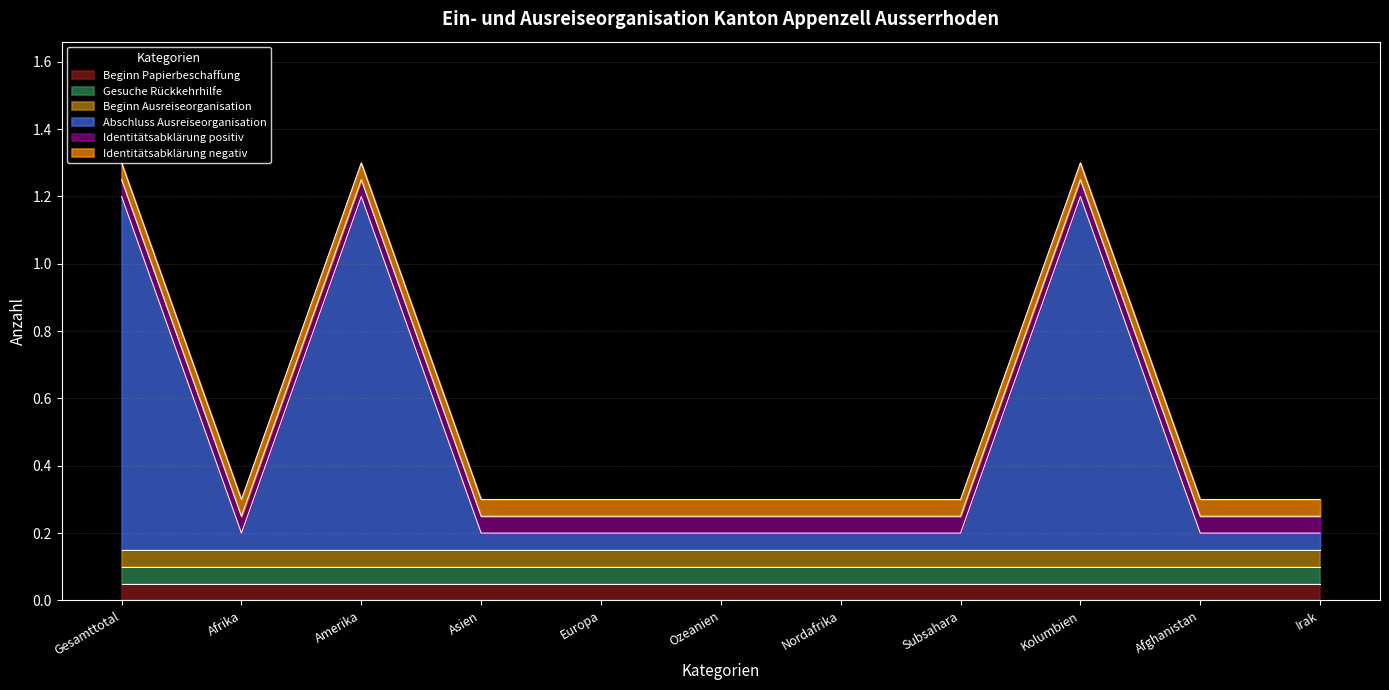

Does the chart display data point markers on the line(s)?

No